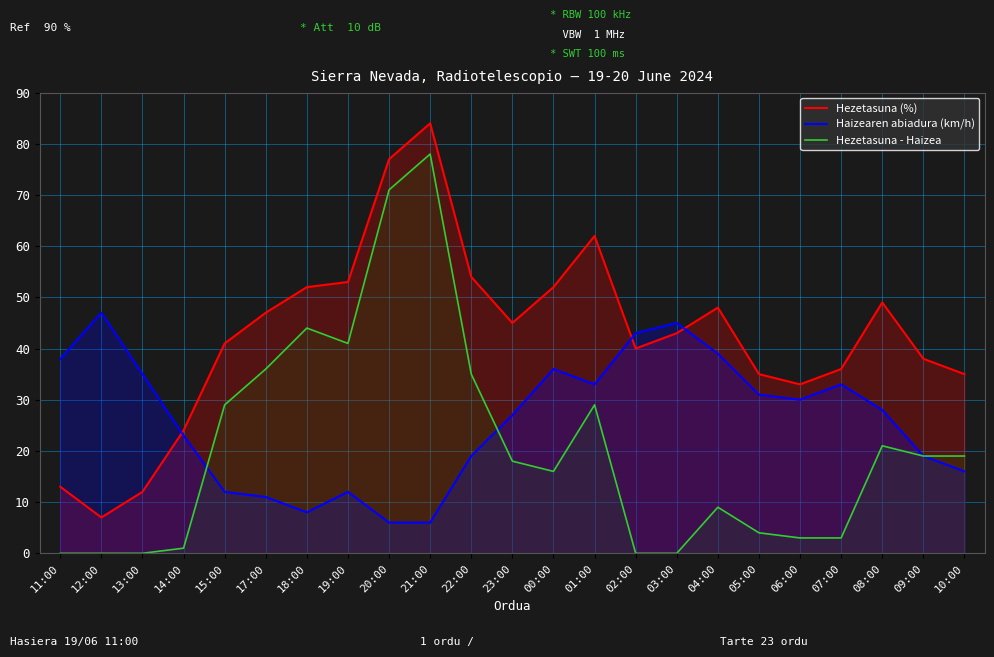

Where is the first local maximum for Hezetasuna (%)?

21:00